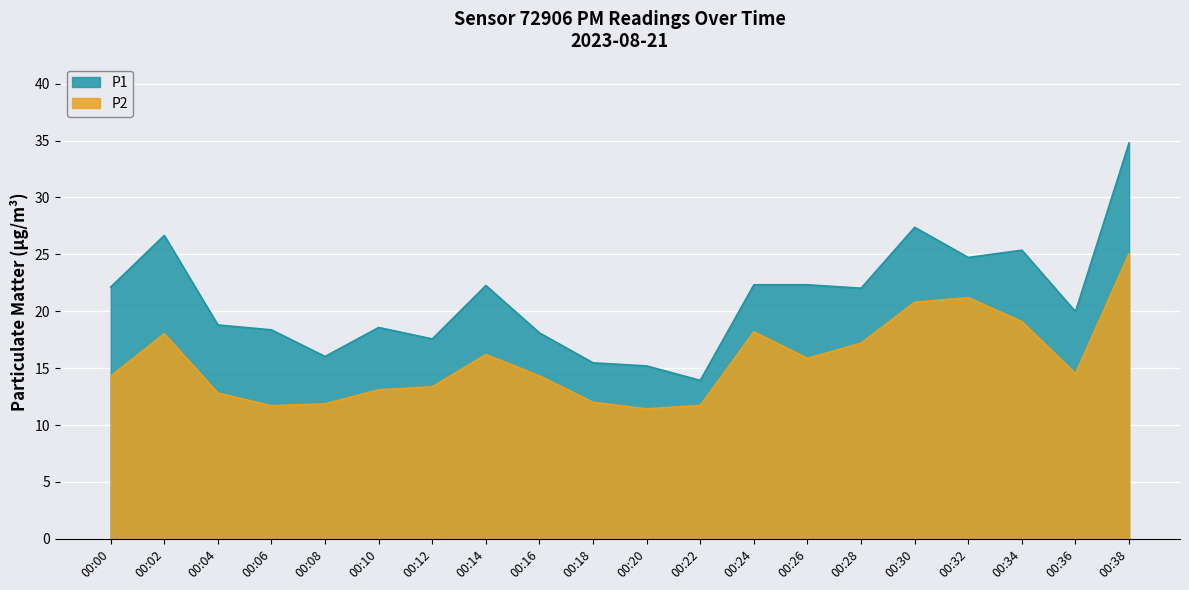

What is the minimum value shown in the chart?

11.4